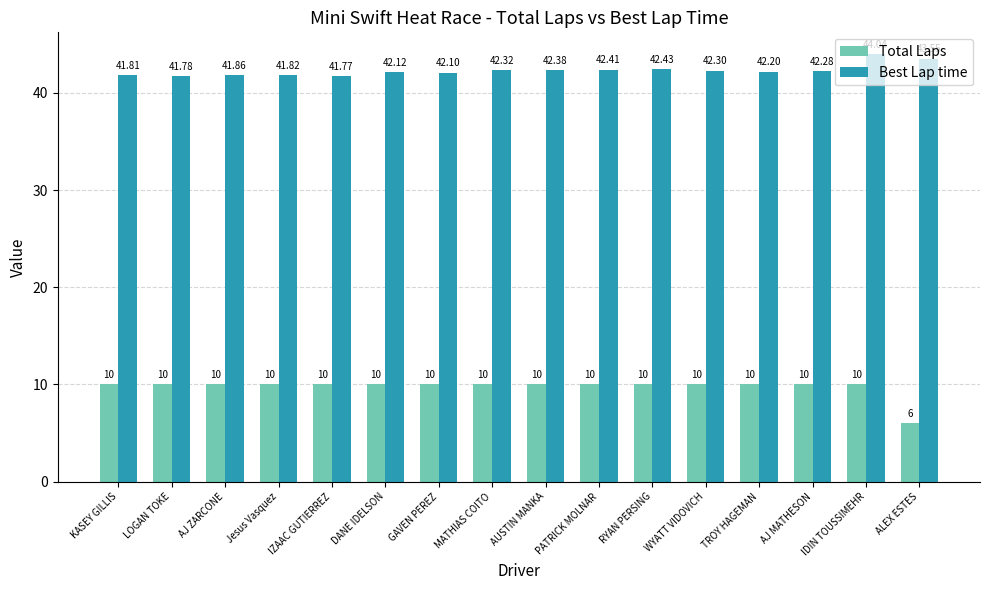

What is the highest value of the Best Lap time series?

44.0